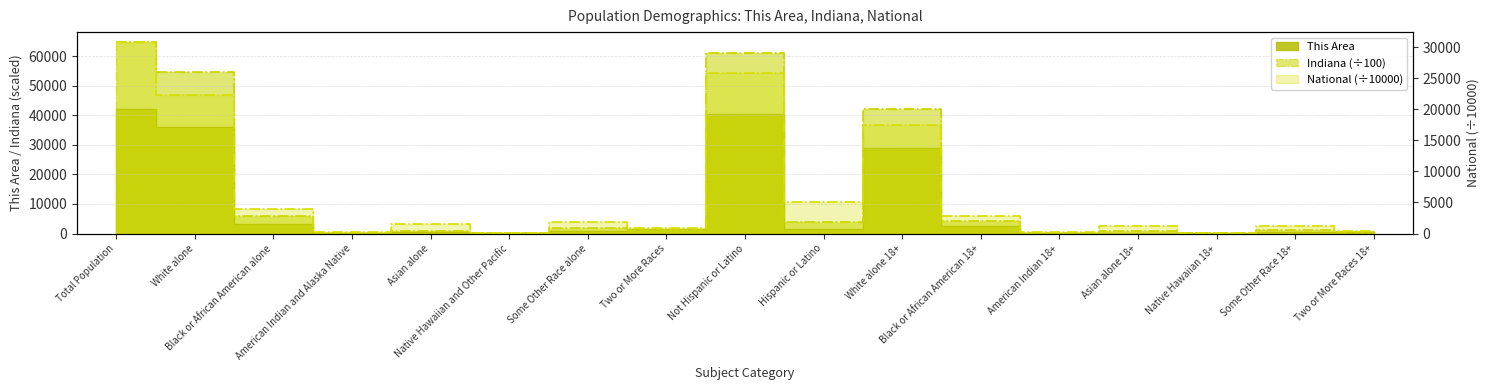

Between Native Hawaiian 18+ and Hispanic or Latino, which is larger?

Hispanic or Latino